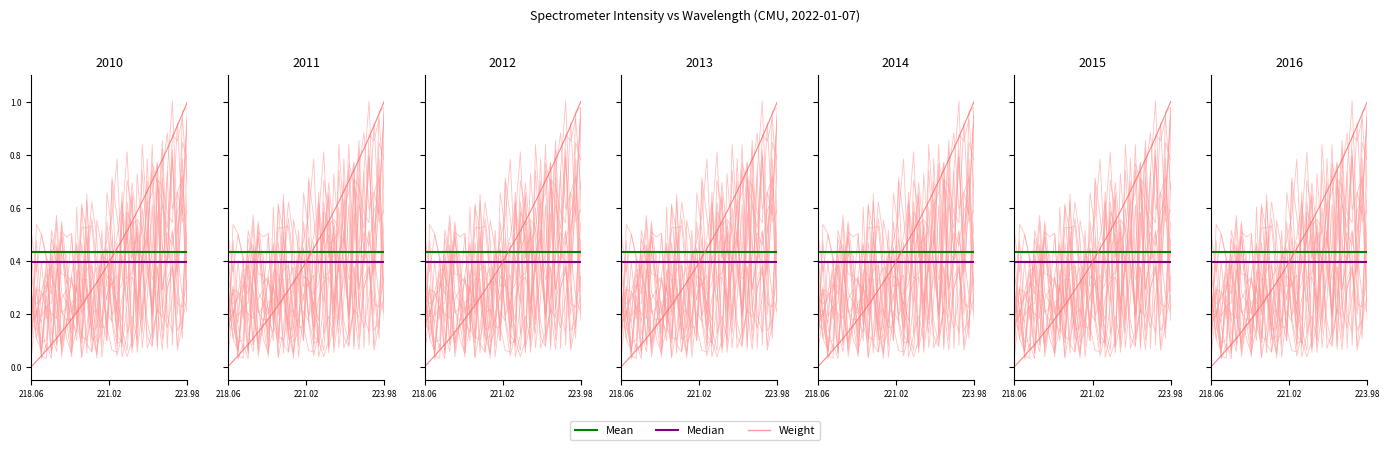

After their last crossing, which series has the higher values: Weight or Median?

Median